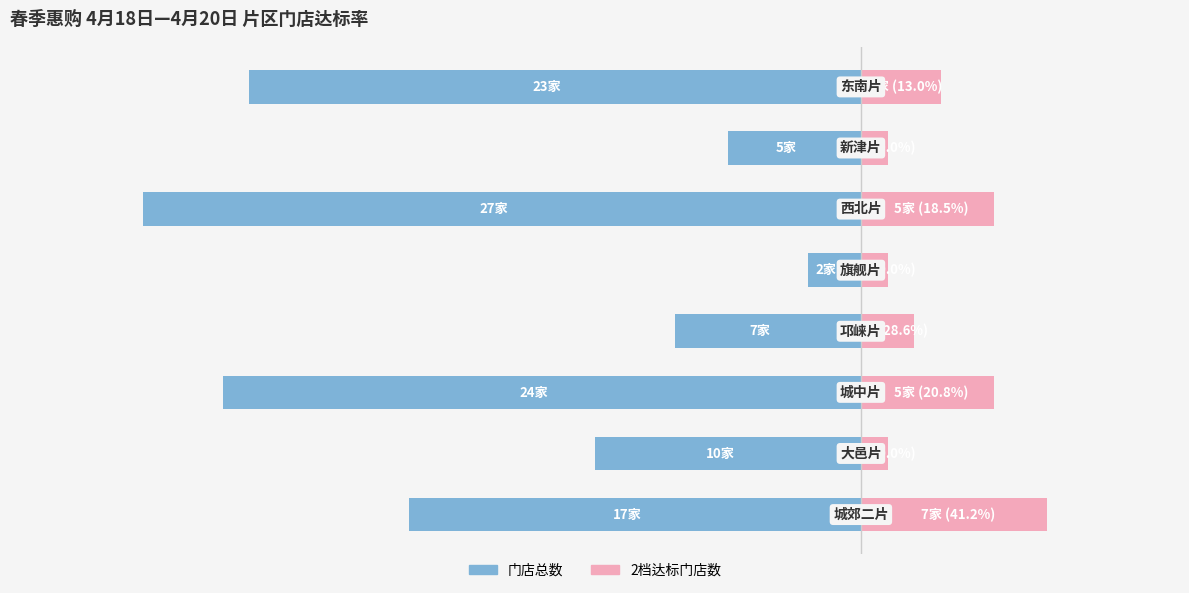

At 3, list the series in order from smallest to largest.

门店总数, 2档达标门店数